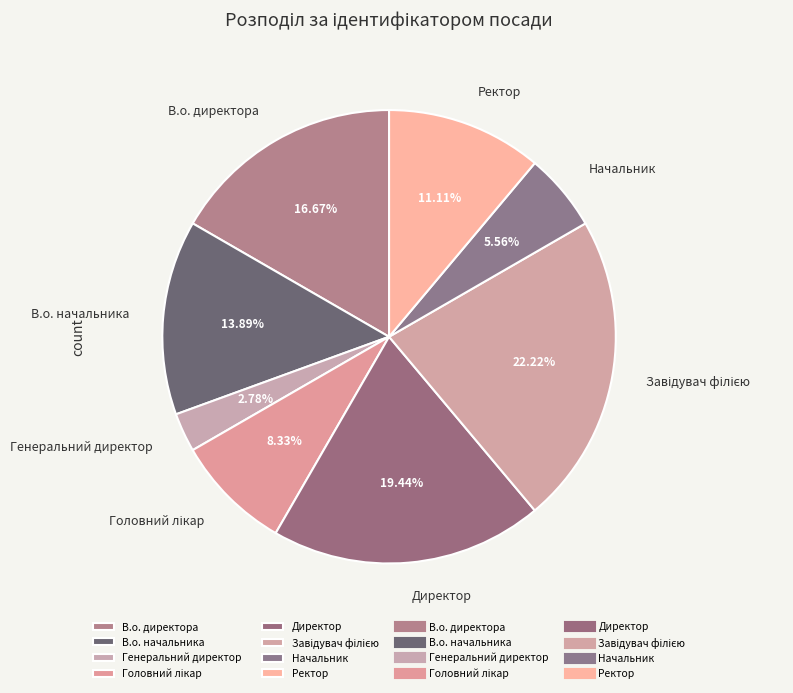

How many slices are in this pie chart?

8